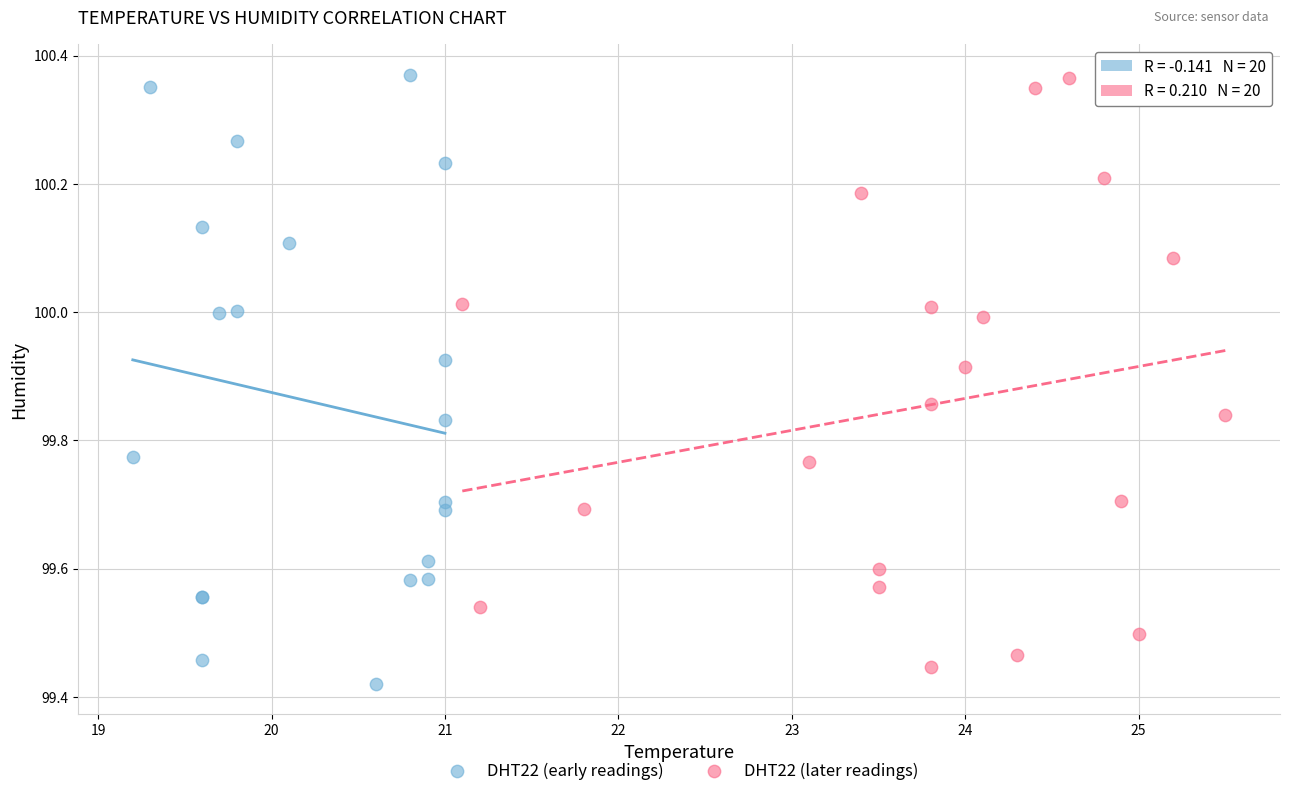

What are all the series names shown in the legend?

DHT22 (early readings), DHT22 (later readings)